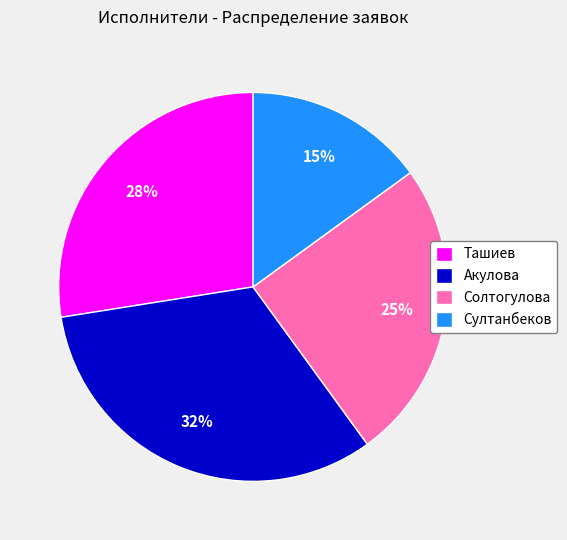

Which category has the biggest portion of the pie?

Акулова